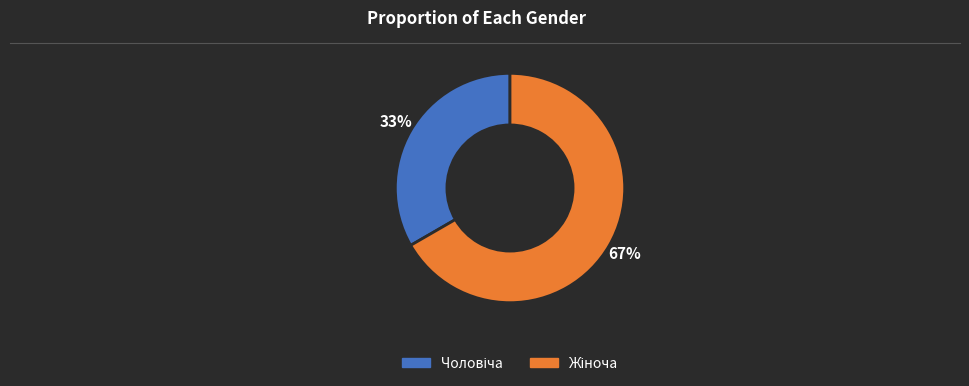

To the nearest percent, what is the average slice percentage?

50%